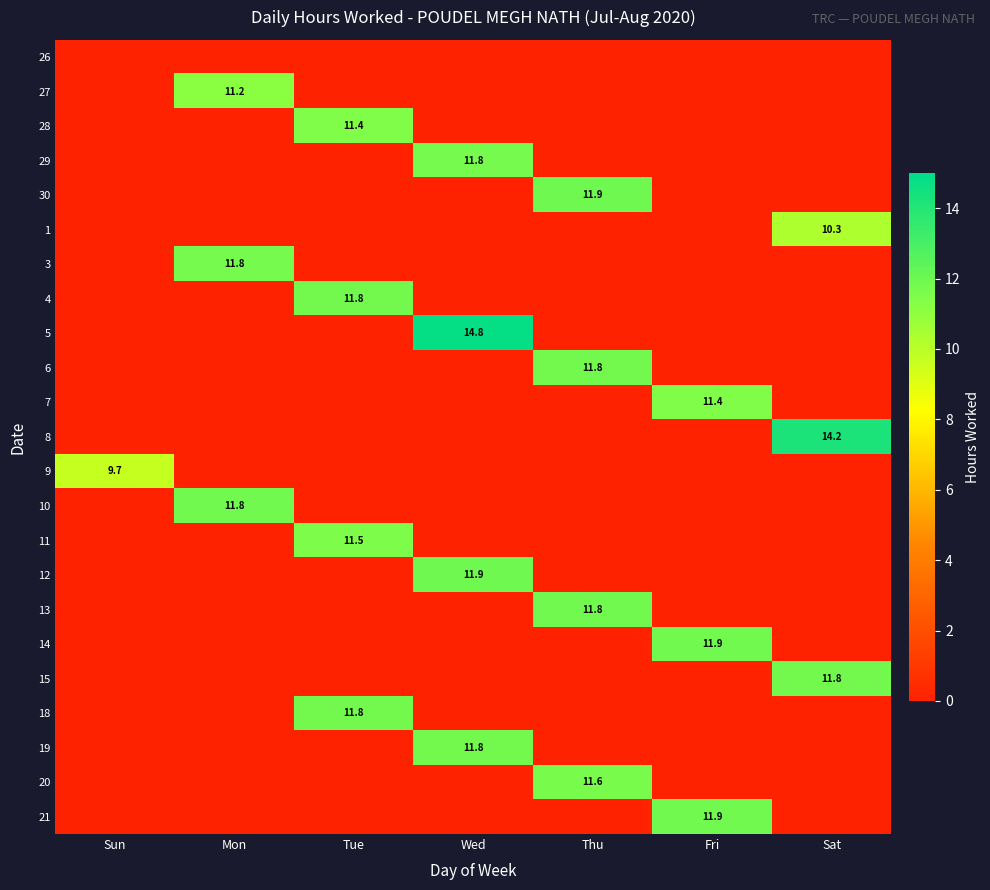

Is it true that 10 equals 19.5 at Mon?

False